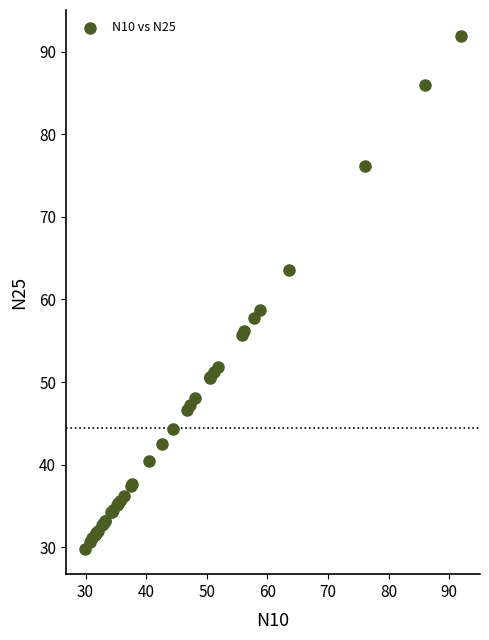

What Y value in the scatter plot is closest to 60?

58.8